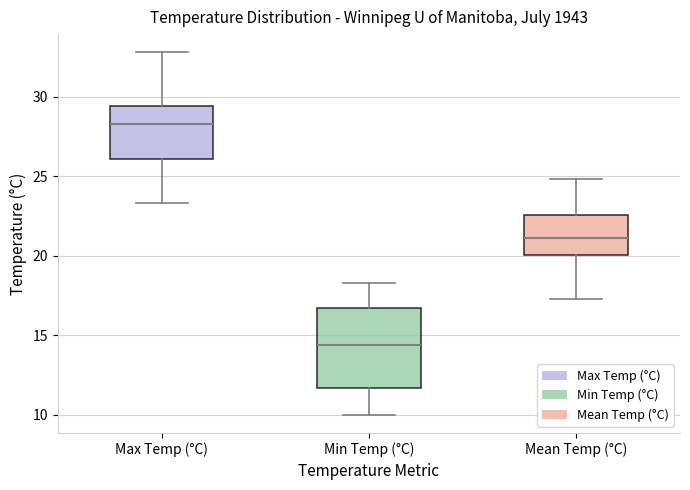

Which box is the tallest, from its lower edge to its upper edge?

Min Temp (°C)